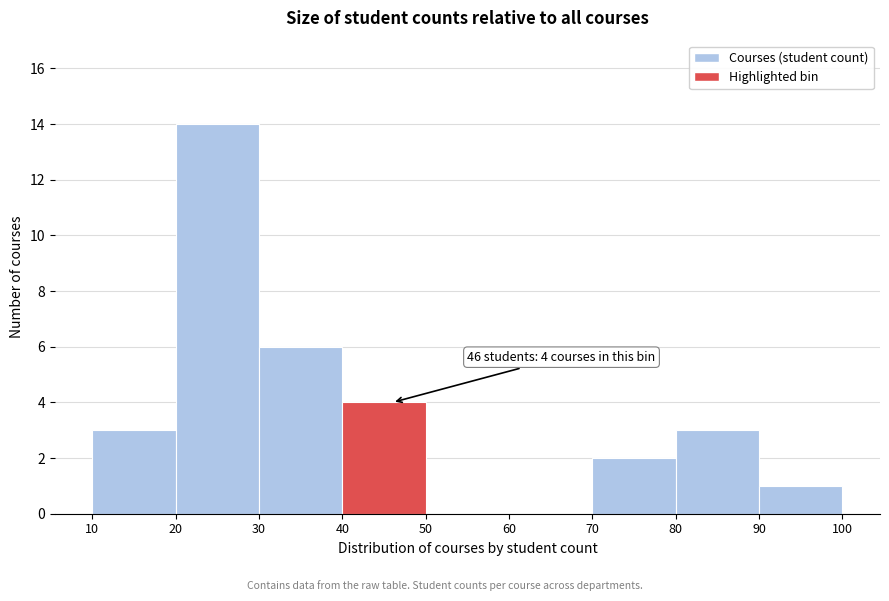

Which range on the x-axis has the tallest bar?

20 to 30